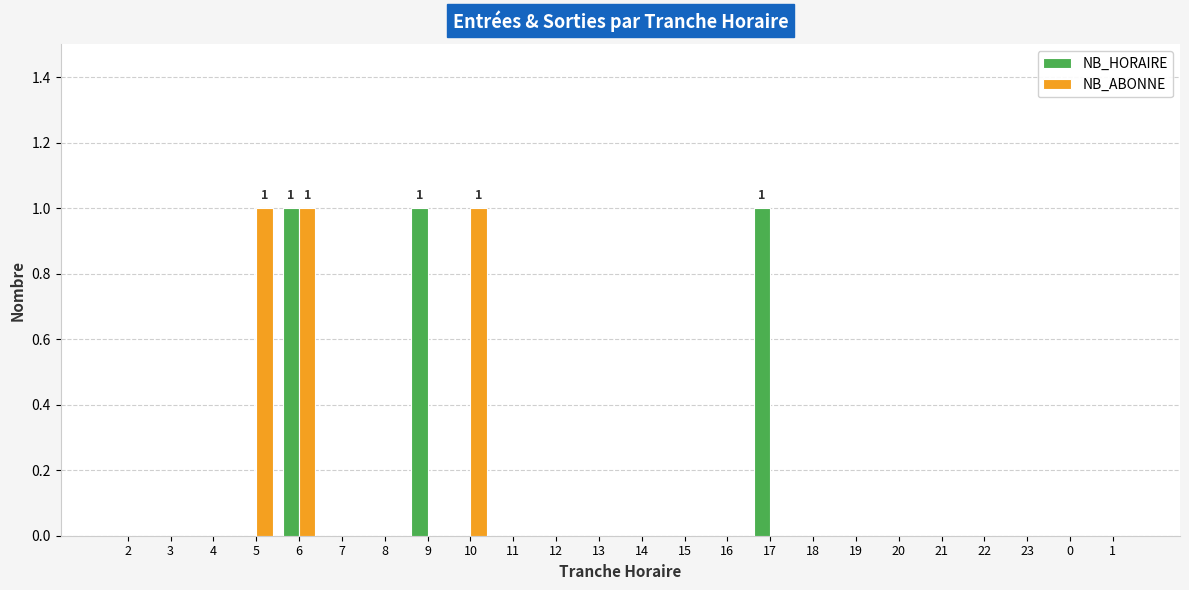

Which series changed the most between 9 and 15?

NB_HORAIRE